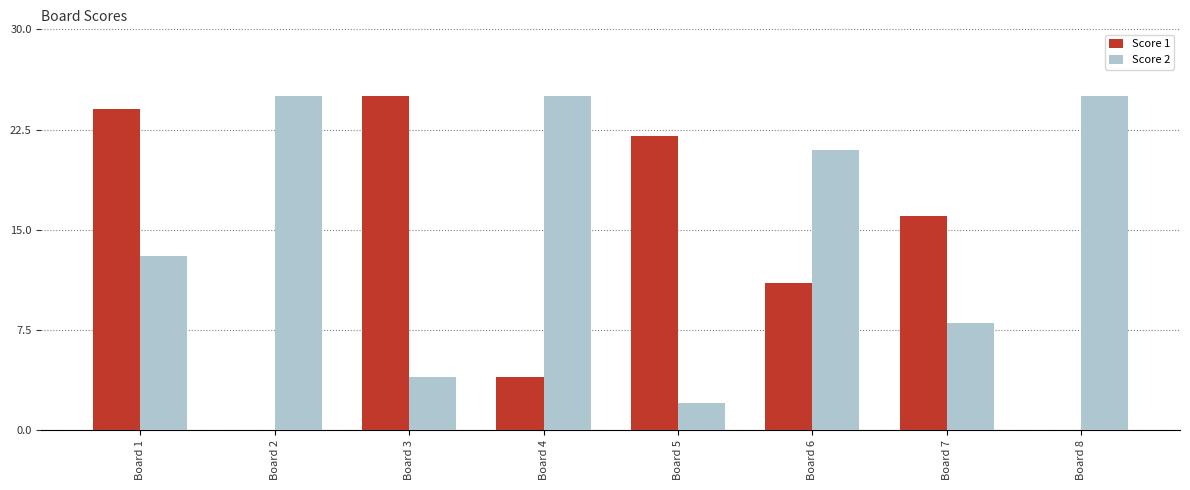

What is the maximum value shown in the chart?

25